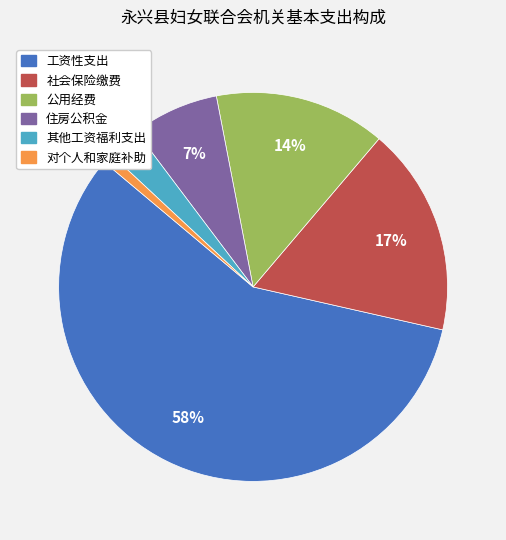

To the nearest percent, what is the combined percentage of 其他工资福利支出 and 对个人和家庭补助?

4%